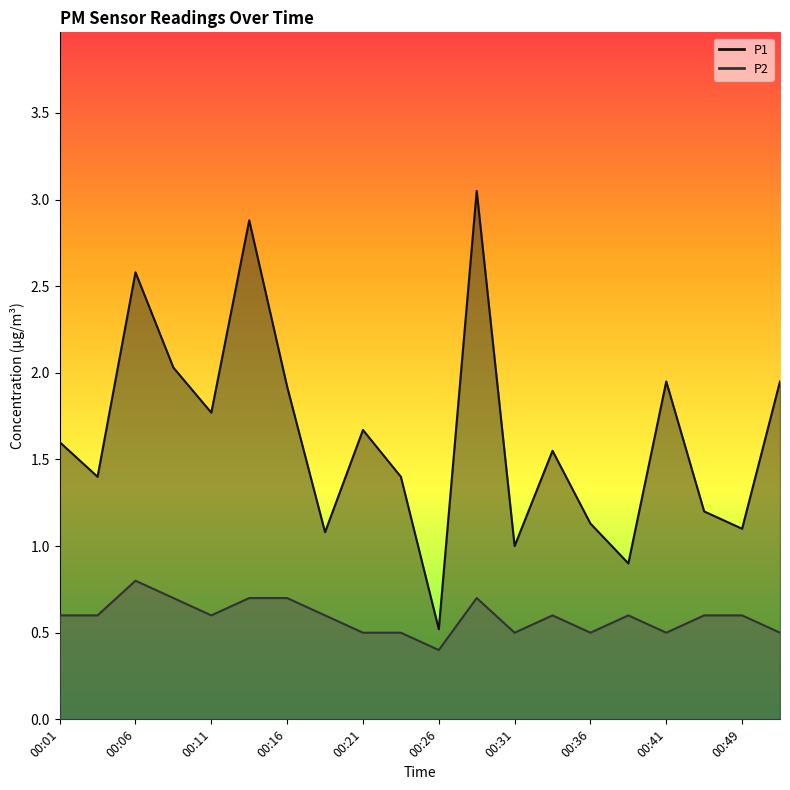

What are all the series names shown in the legend?

P1, P2